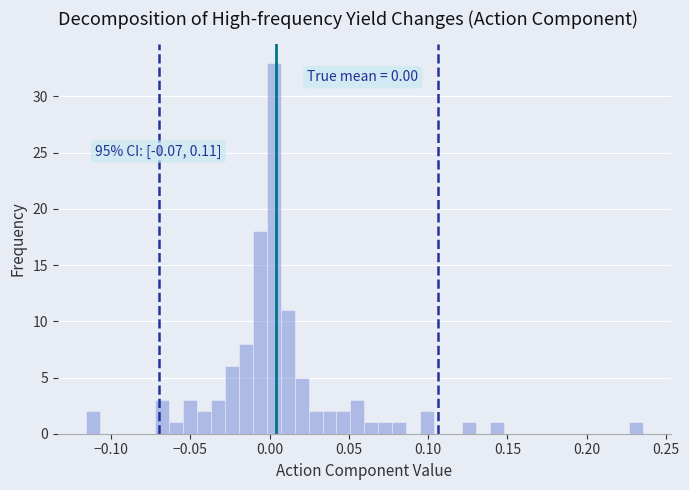

Read against the x-axis, roughly where is the centre of the tallest bar?

0.005